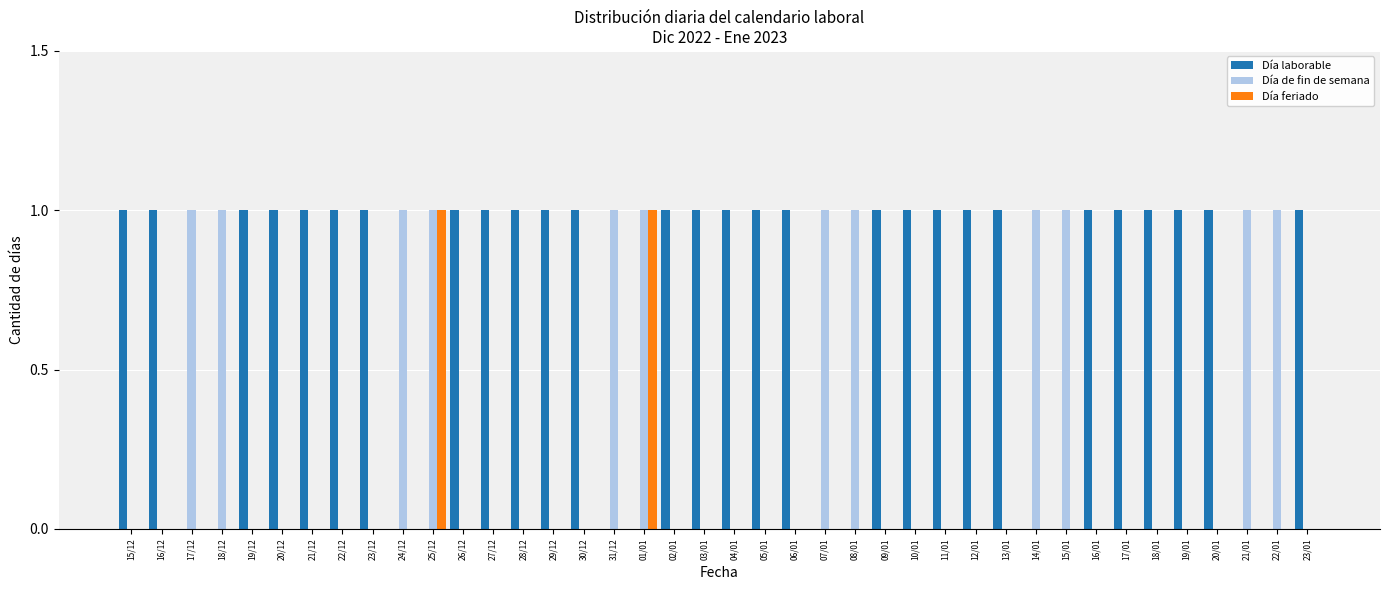

Which series has the largest total across all categories?

Día laborable